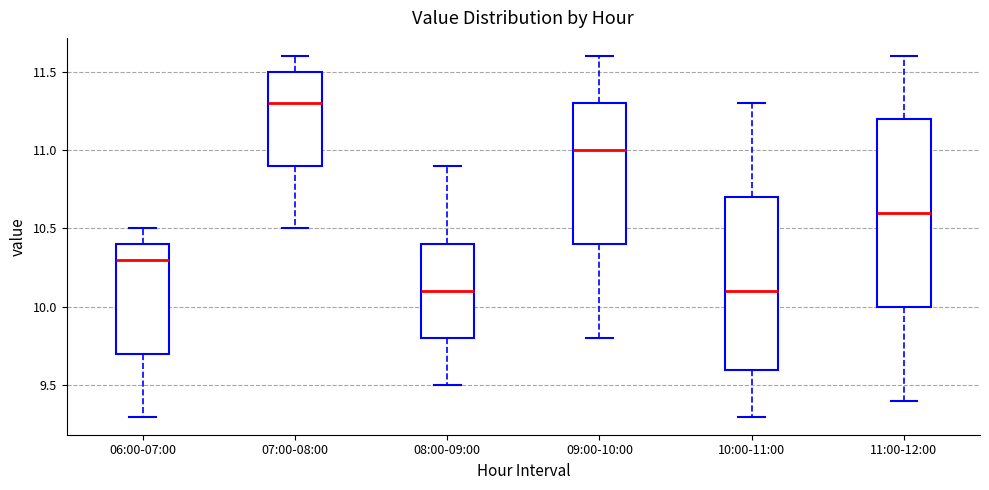

Which box is the tallest, from its lower edge to its upper edge?

11:00-12:00